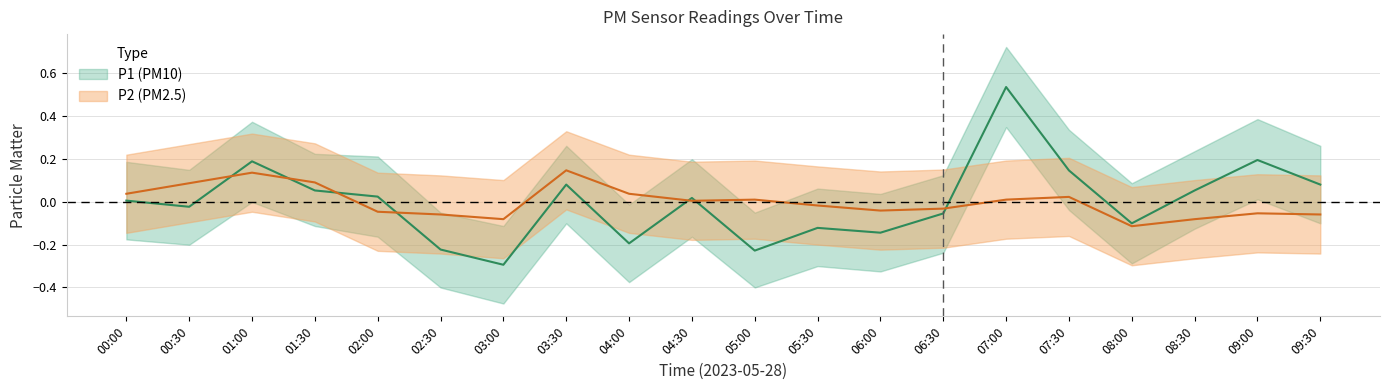

How many interior local valleys does the P1 series have?

6